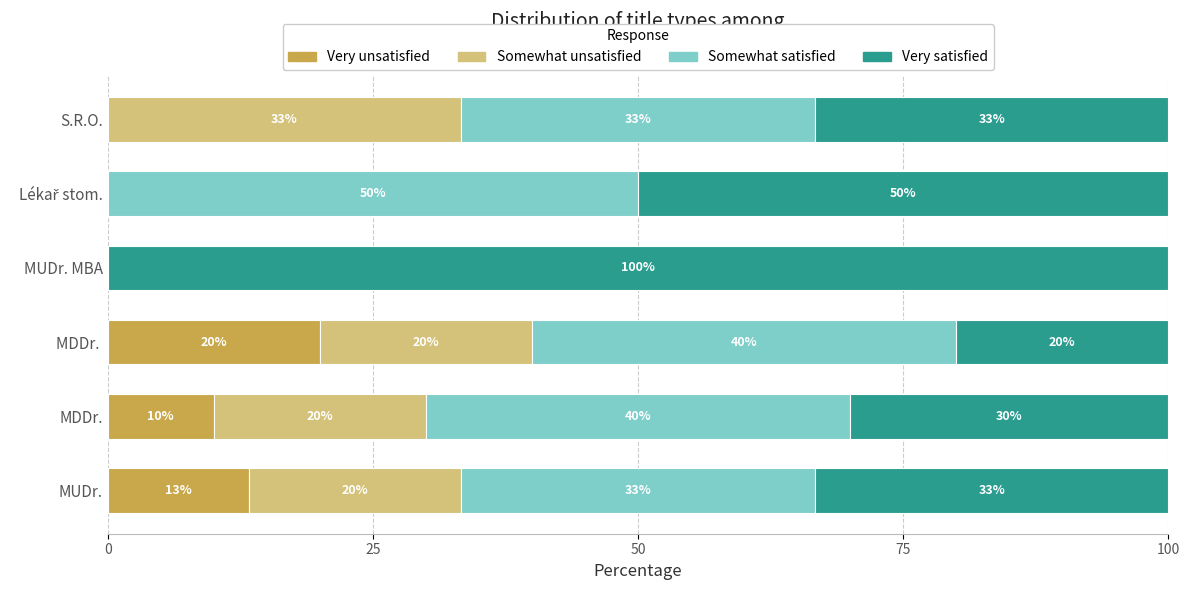

True or false: Very unsatisfied has a value of 10.0 at MDDr..

True